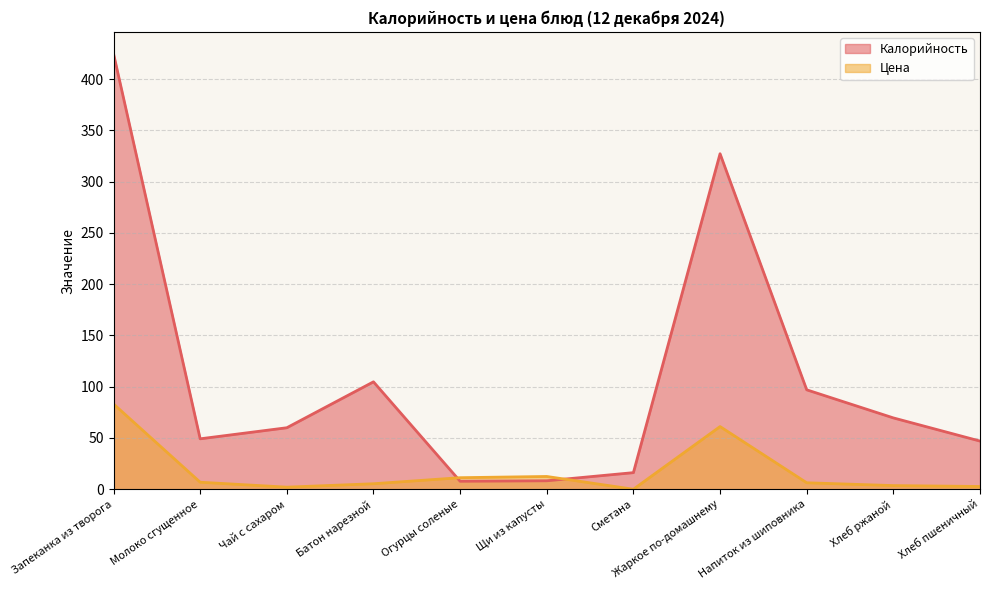

At which category is the sum across all series the highest?

Запеканка из творога